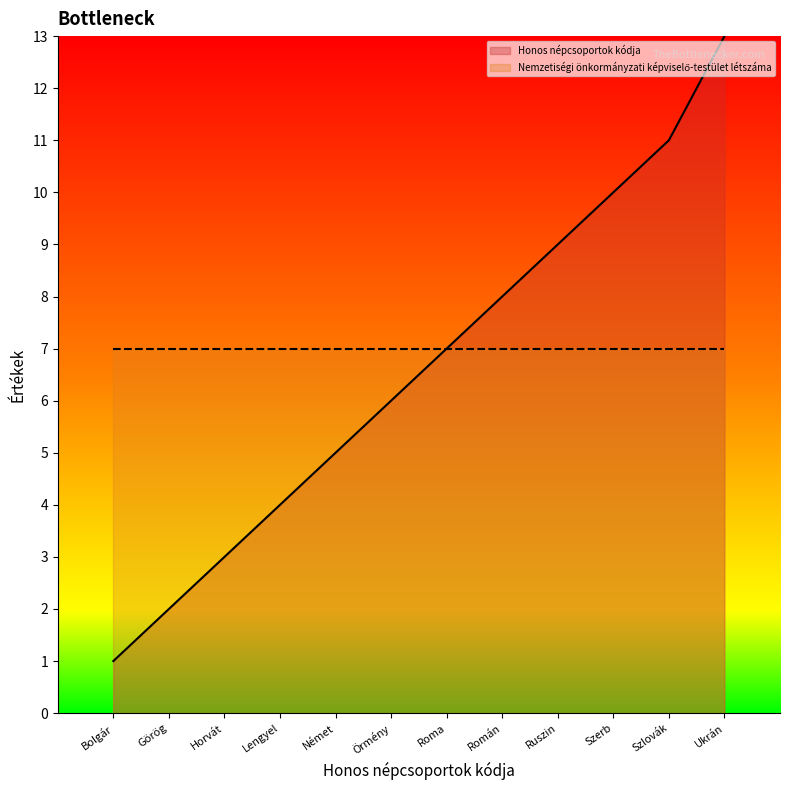

List the labels in order of value, largest first.

Ukrán, Szlovák, Szerb, Ruszin, Román, Roma, Örmény, Német, Lengyel, Horvát, Görög, Bolgár